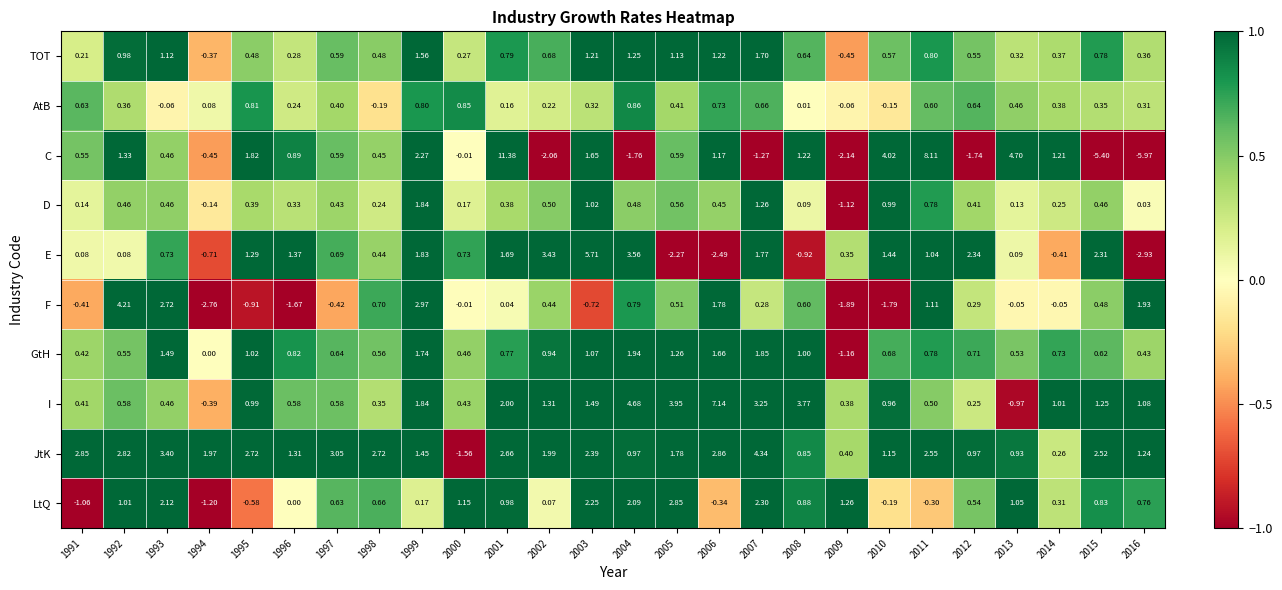

Which series has the largest range (max minus min)?

C